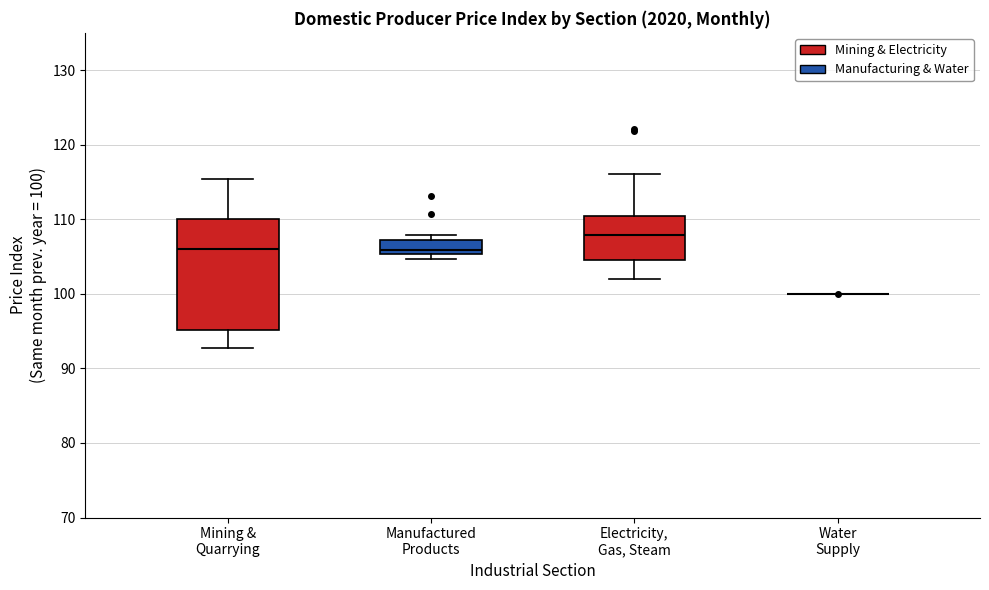

Reading left to right, transcribe this box plot: for each box, give where its median line is, the range the box spans, and where its two whiskers end, as read against the y-axis. The values are not printed on the chart, so give them approximately, as read against the axis.

Mining & Quarrying: median 106, box 95 to 110, whiskers 93 to 115
Manufactured Products: median 106, box 105 to 107, whiskers 105 (just below the box's lower edge) to 108
Electricity, Gas, Steam: median 108, box 105 to 110, whiskers 102 to 116
Water Supply: box collapsed to a line at 100, whiskers 100 to 100